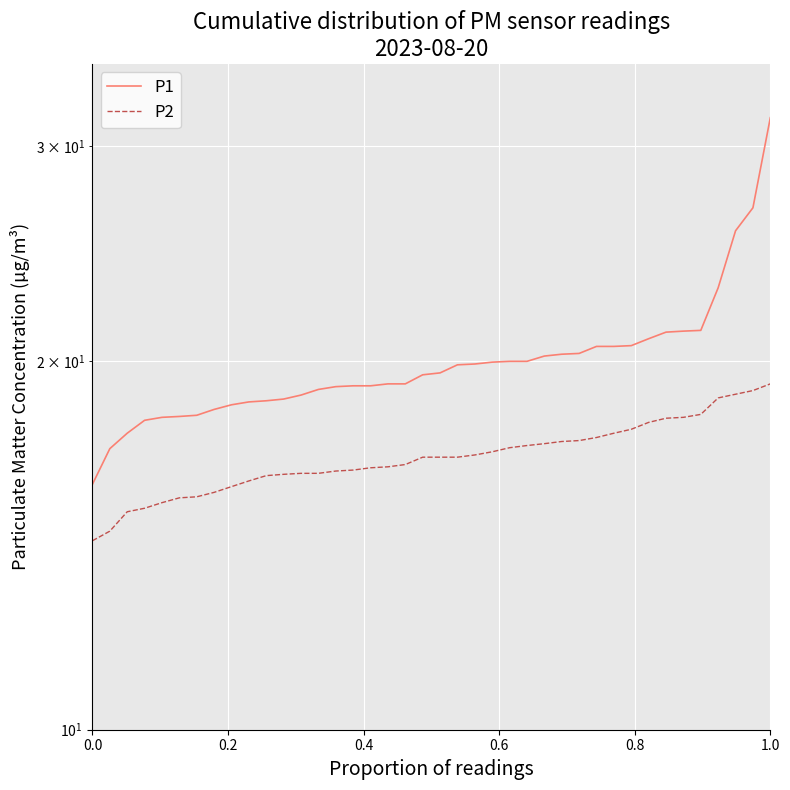

True or false: P1 has a value of 9.8 at 0.8.

False